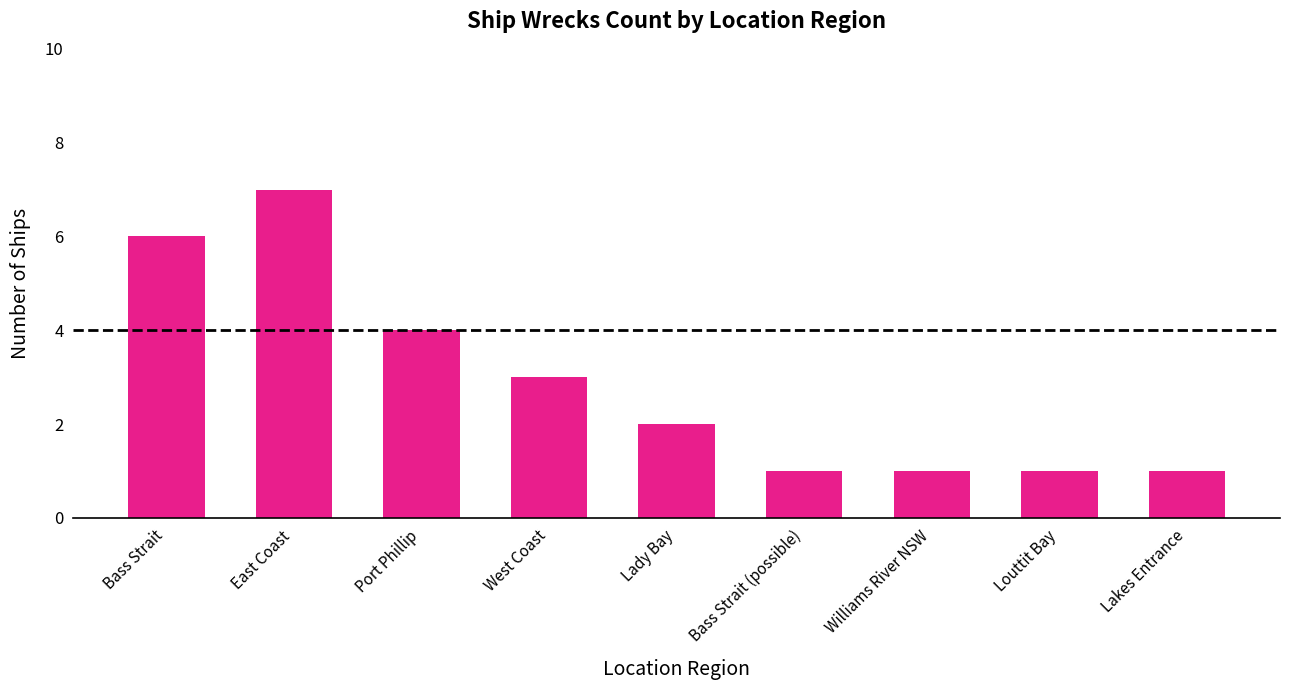

What value does the data have at Bass Strait?

6